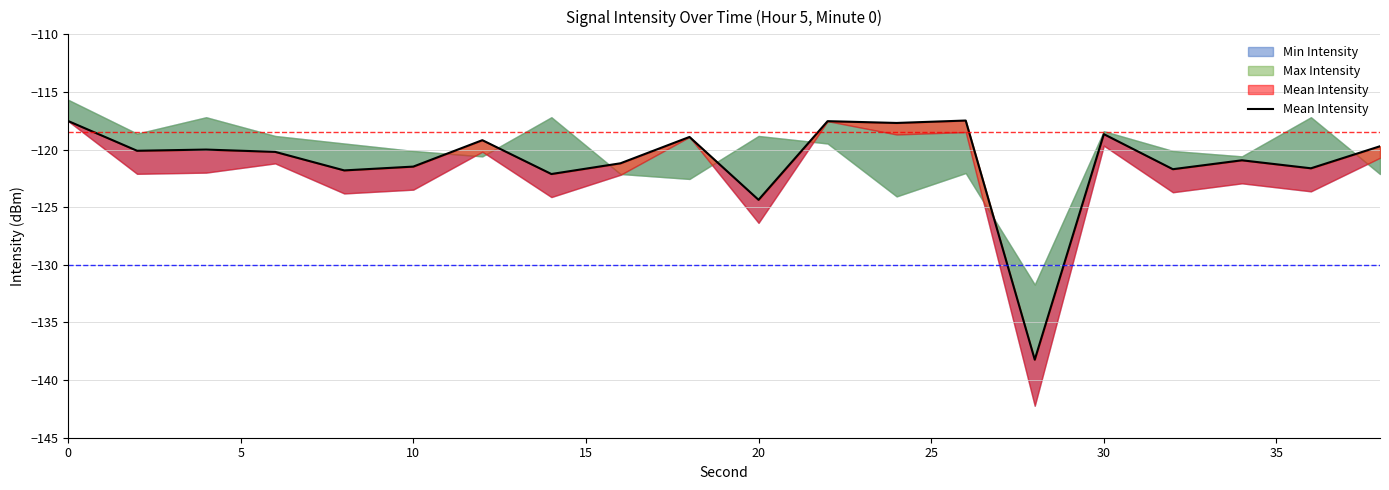

What is the greatest value displayed?

-117.5